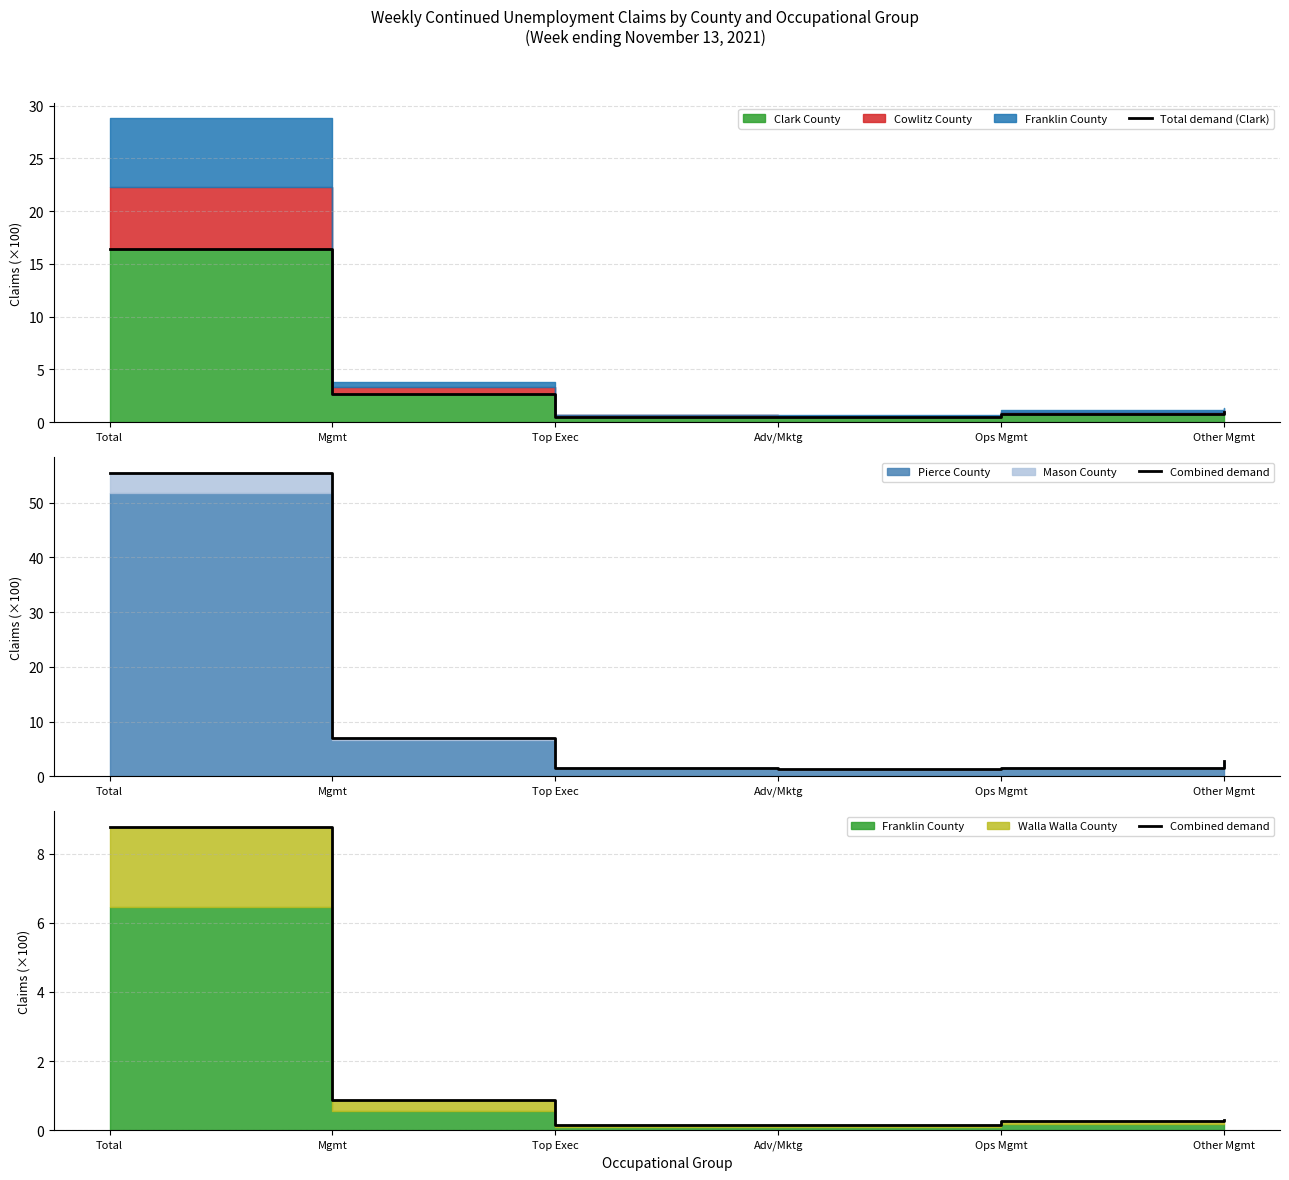

The value of Combined demand at Total is 8.8. True or false?

True